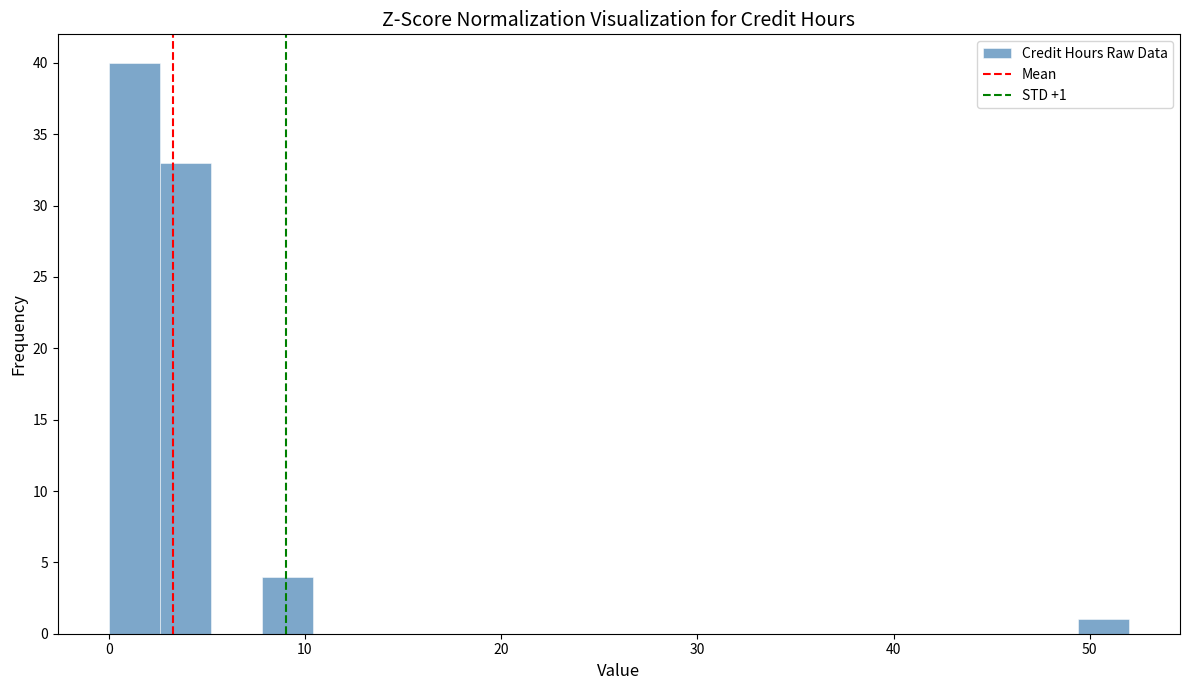

Read against the x-axis, roughly where is the centre of the tallest bar?

1